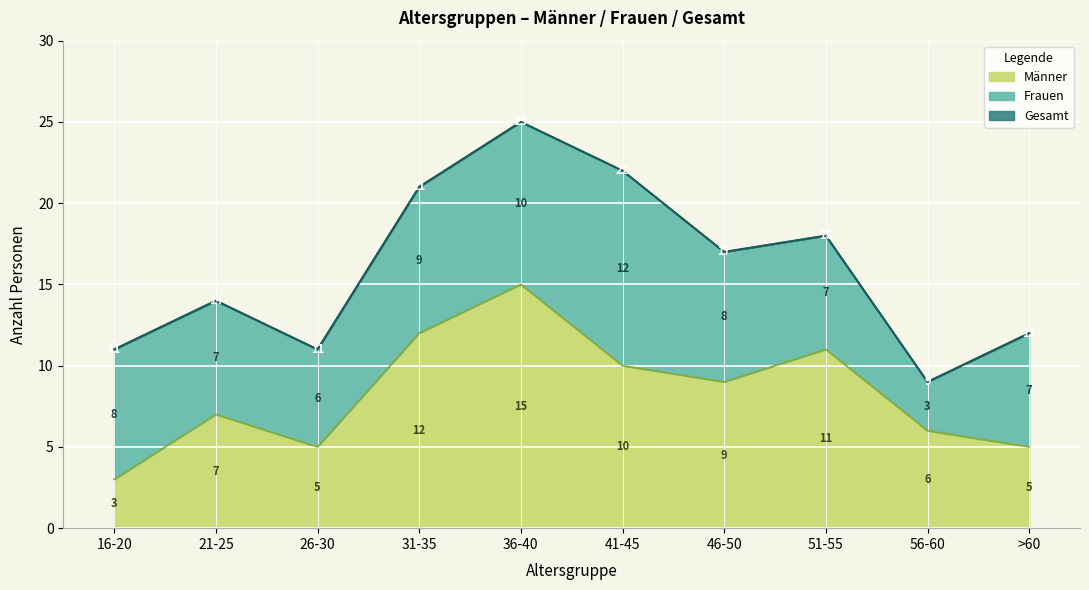

Where does the Männer series first go above 9?

31-35